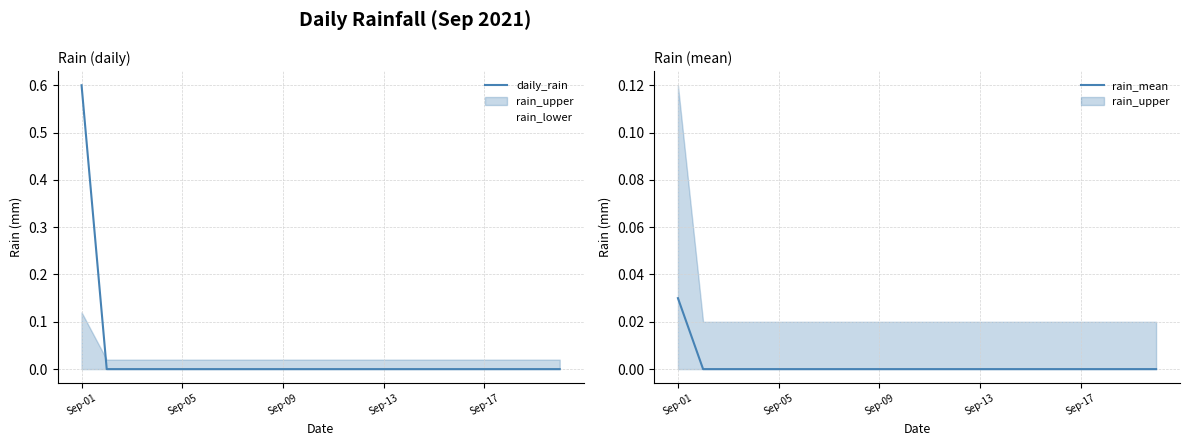

Reading left to right, what are all the values shown in this chart?

daily_rain: 0.6	0.0	0.0	0.0	0.0	0.0	0.0	0.0	0.0	0.0	0.0	0.0	0.0	0.0	0.0	0.0	0.0	0.0	0.0	0.0
rain_mean: 0.0	0.0	0.0	0.0	0.0	0.0	0.0	0.0	0.0	0.0	0.0	0.0	0.0	0.0	0.0	0.0	0.0	0.0	0.0	0.0